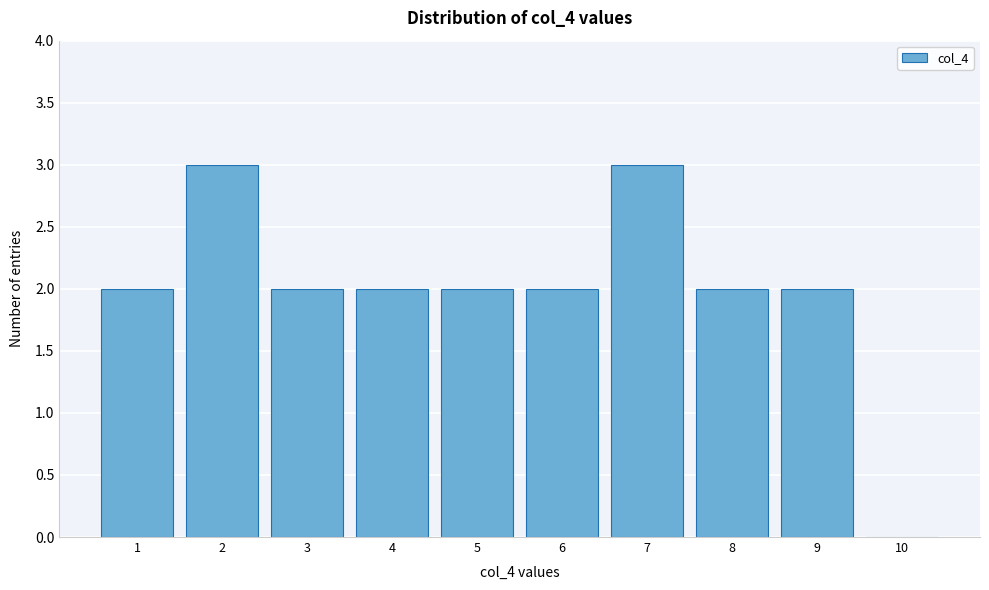

Reading left to right, list all the values displayed in this chart.

1=2	2=3	3=2	4=2	5=2	6=2	7=3	8=2	9=2	10=0